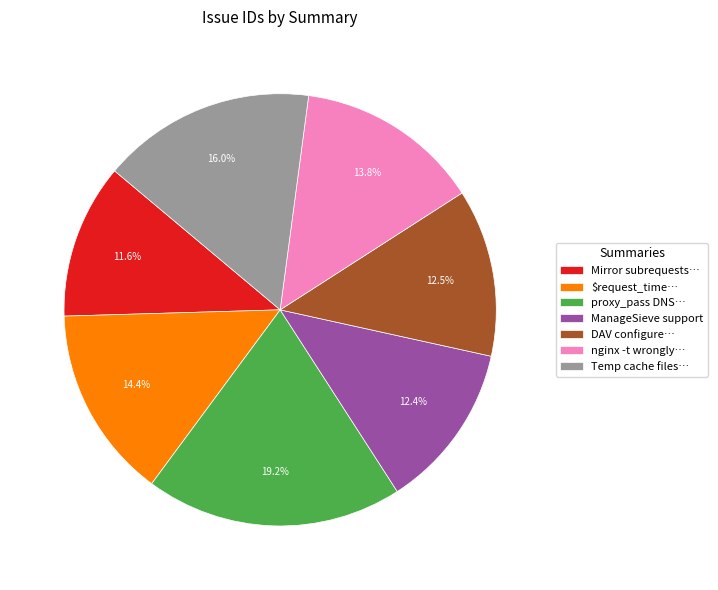

What percentage is NOT represented by nginx -t wrongly…?

86.2%